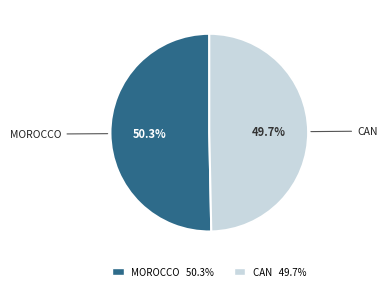

Is there a majority slice in this chart?

Yes